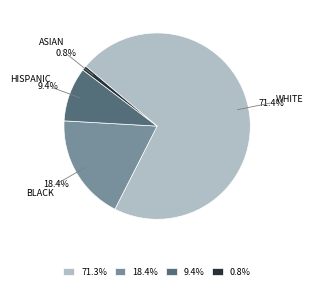

Is there any slice that represents more than half of the pie?

Yes